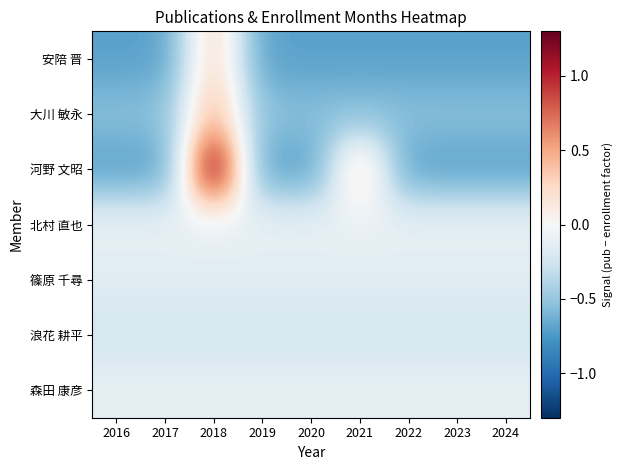

List the series in order of their peak value, highest first.

河野 文昭, 大川 敏永, 安陪 晋, 北村 直也, 森田 康彦, 篠原 千尋, 浪花 耕平